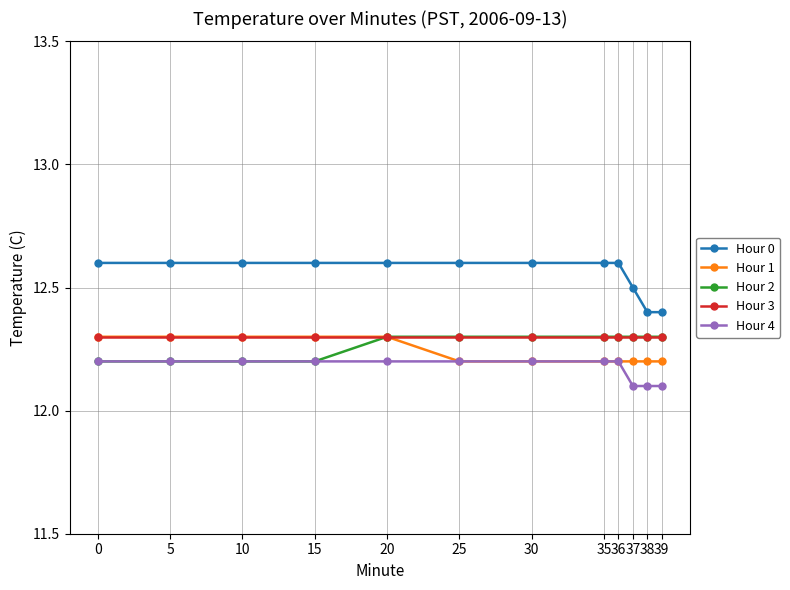

Which series has the largest total across all categories?

Hour 0